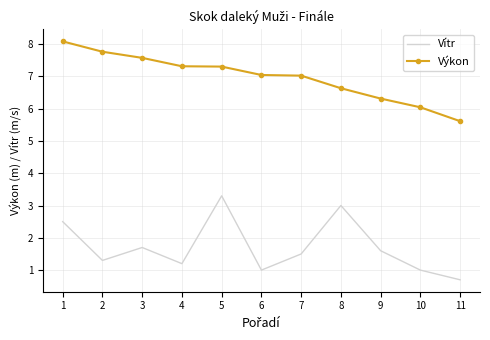

Which label corresponds to the smallest value in the chart?

11